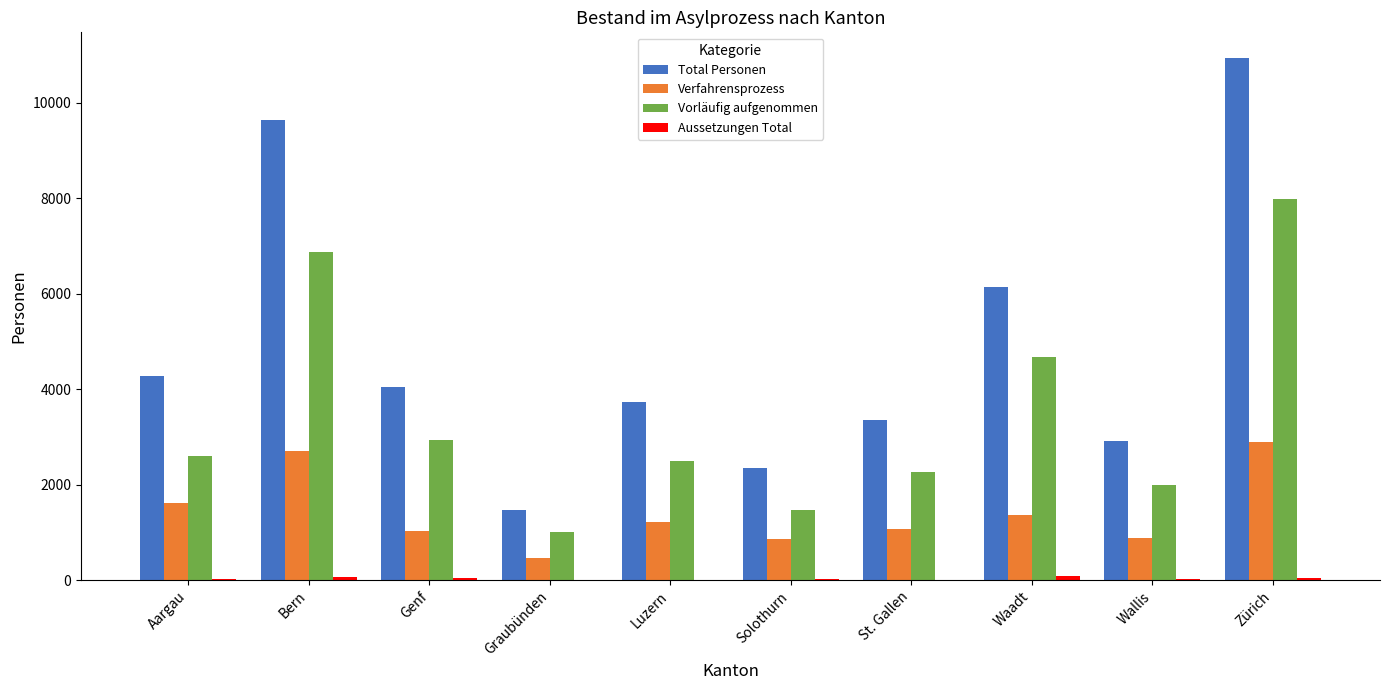

What is the sum of all Total Personen values?

48830